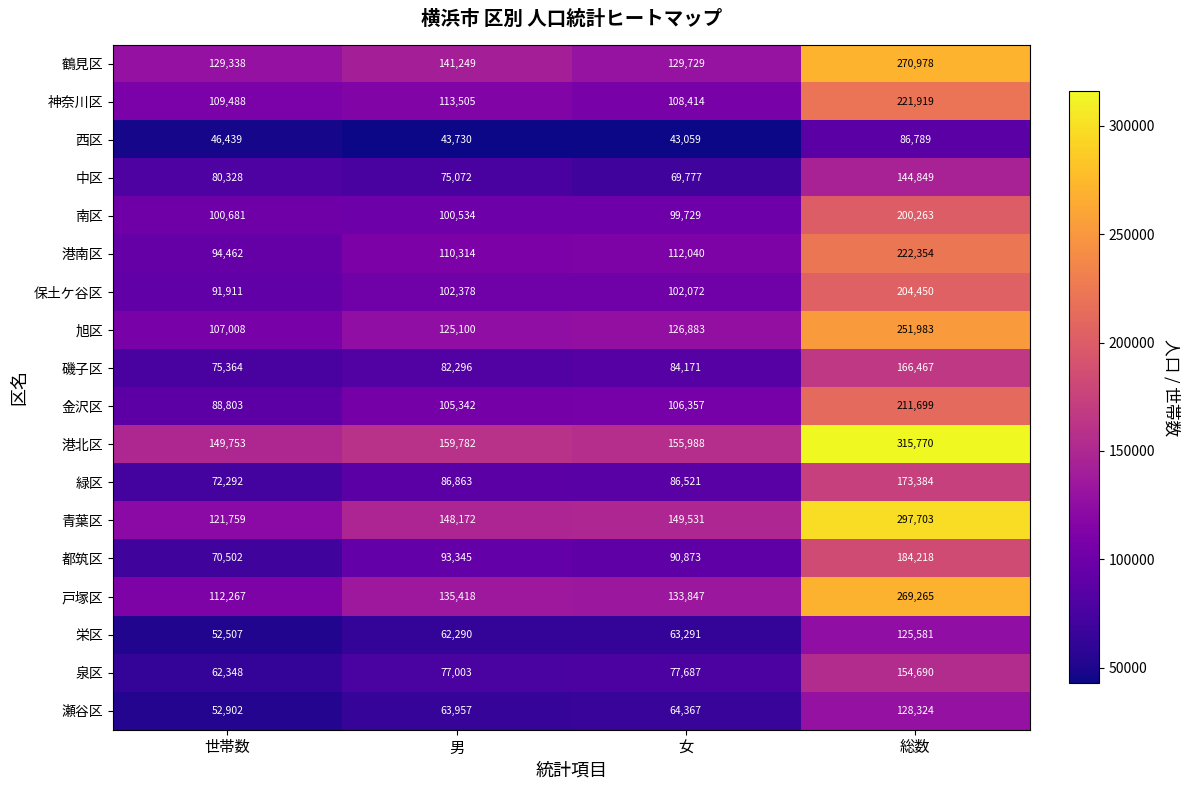

Which series changed the most between 世帯数 and 総数?

青葉区